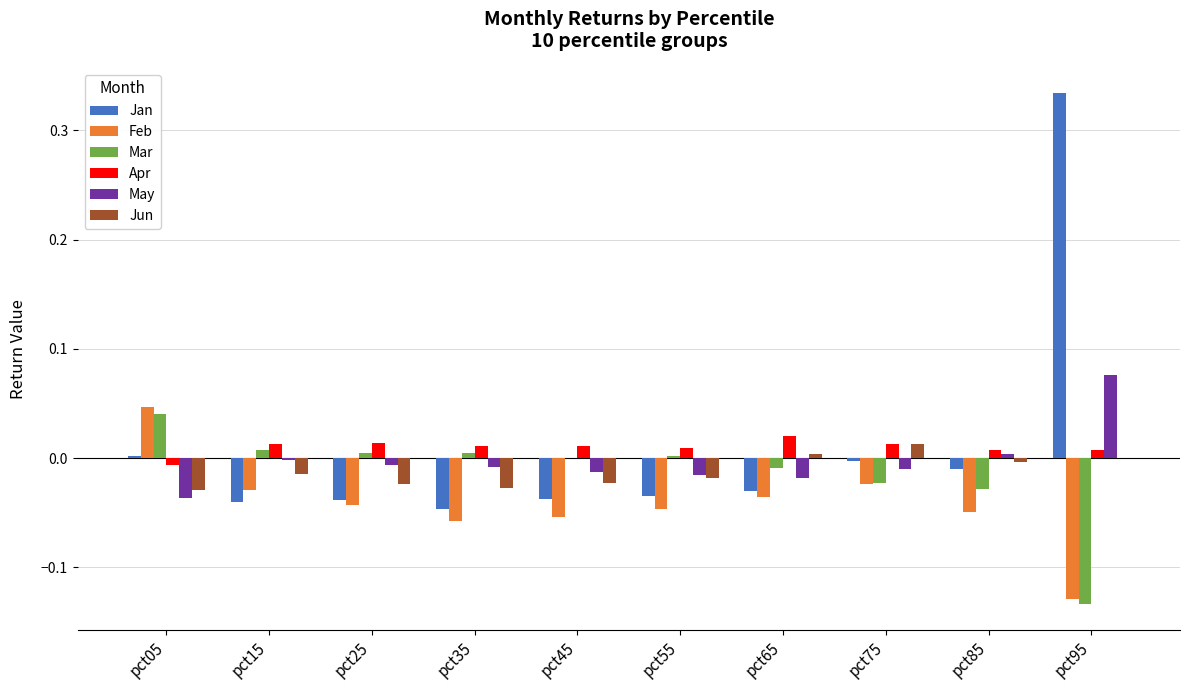

The value of Feb at pct75 is -0.0. True or false?

True